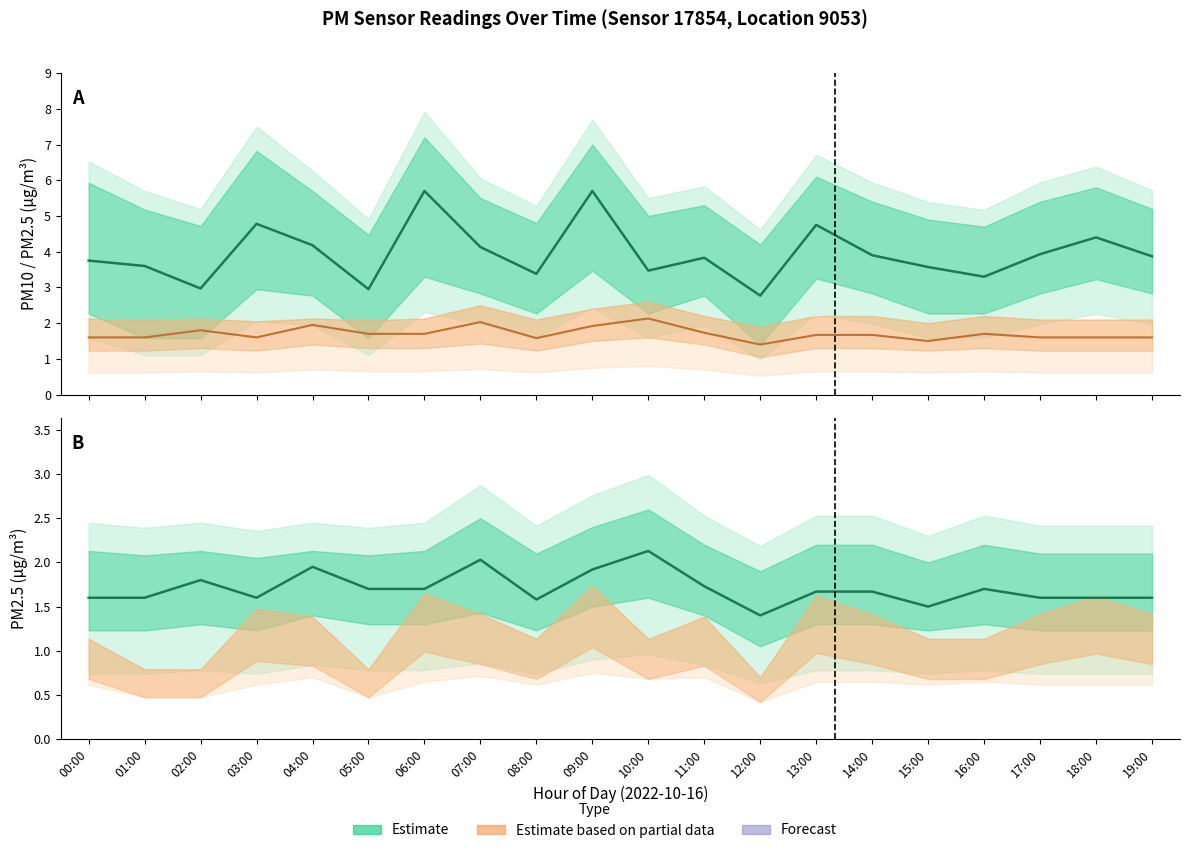

What is the difference between the second highest and minimum values in the P2 Estimate (partial) series?

0.6